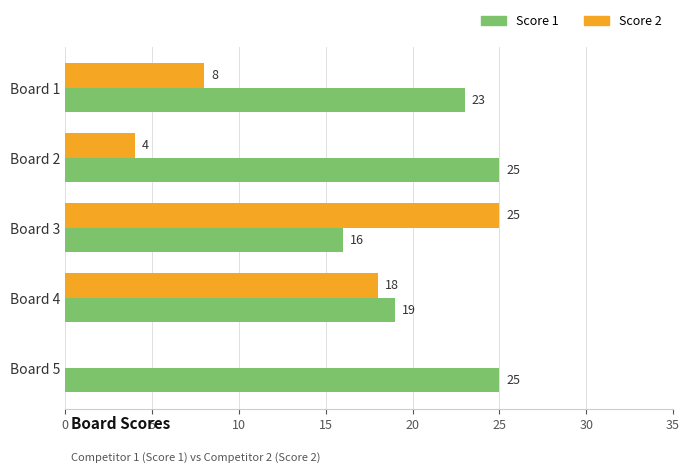

Is it true that Score 1 equals 25 at Board 2?

True